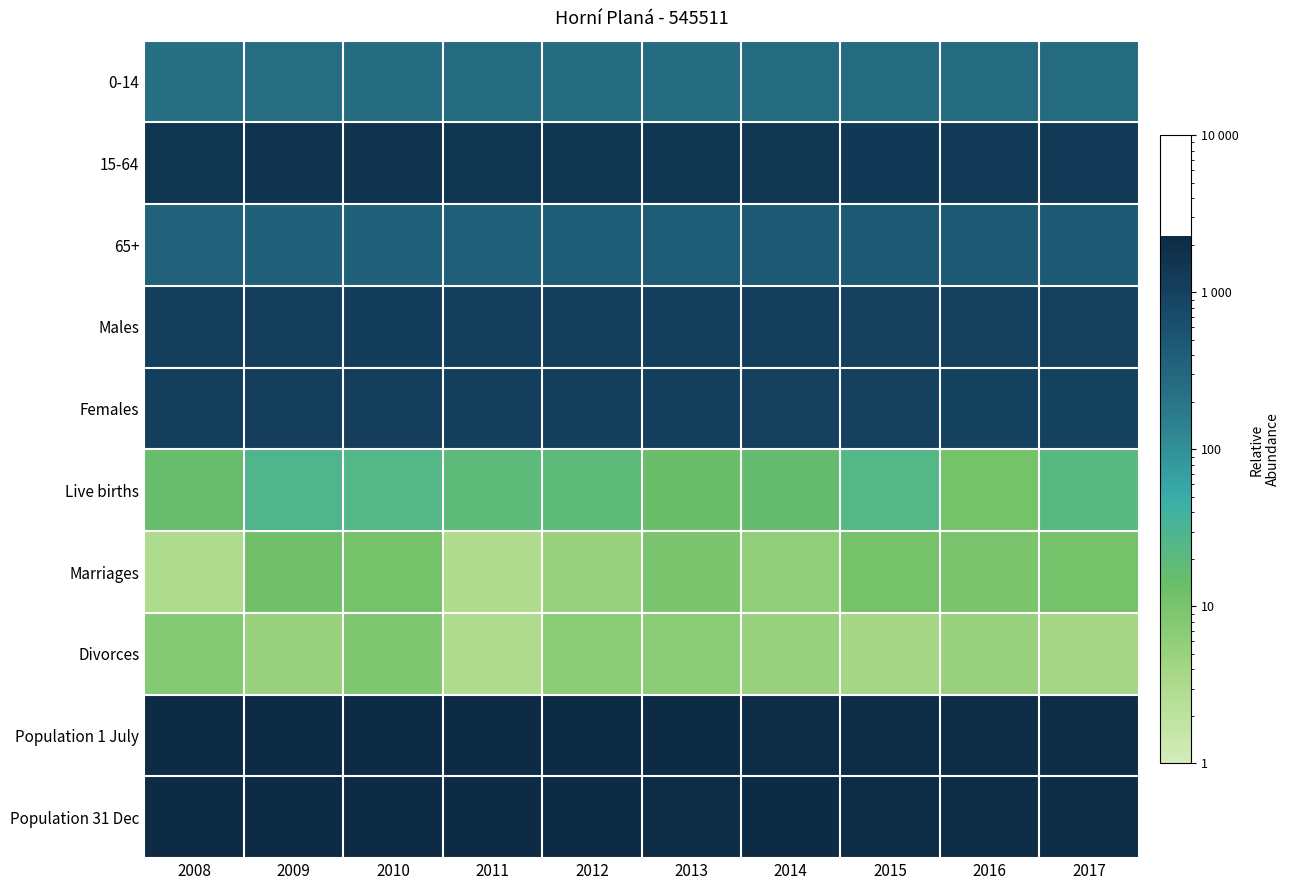

What is the total value across all series at 2011?

8795